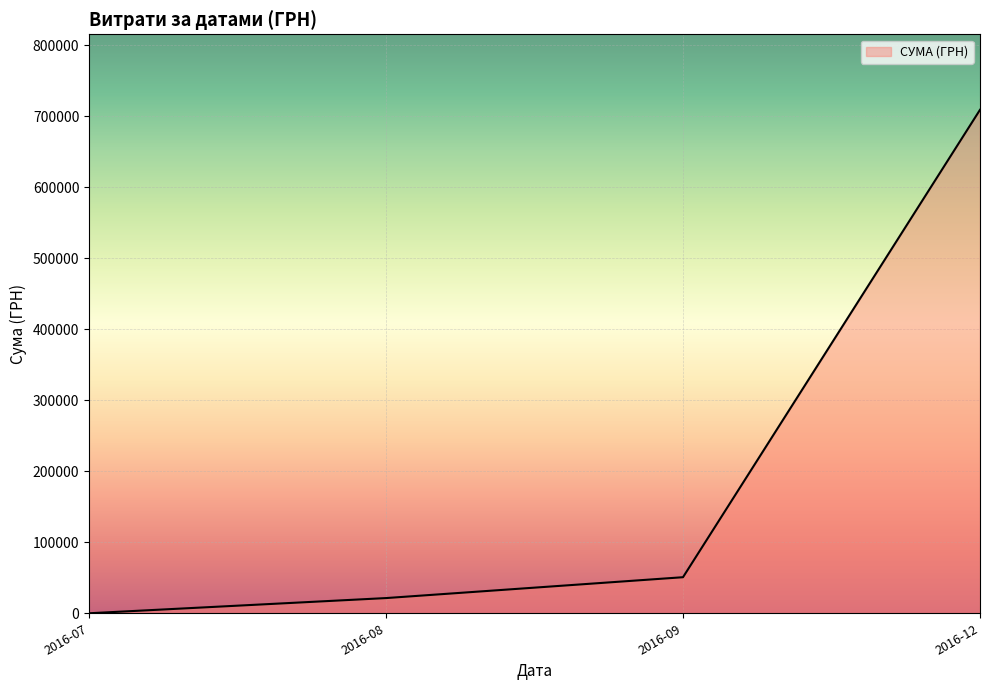

The value at 2016-09 is 23186.3. True or false?

False